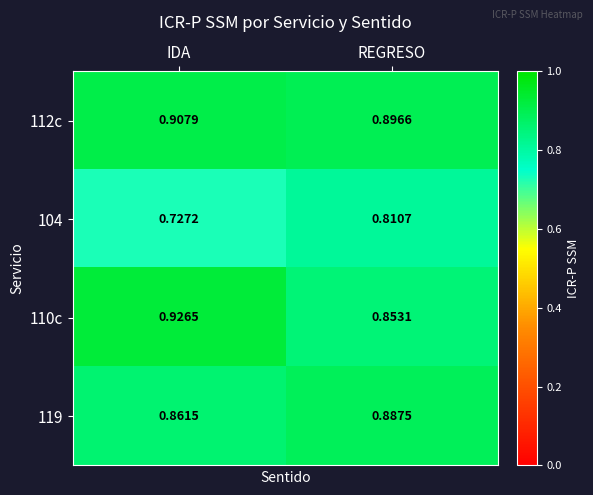

How many series are shown in this chart?

4